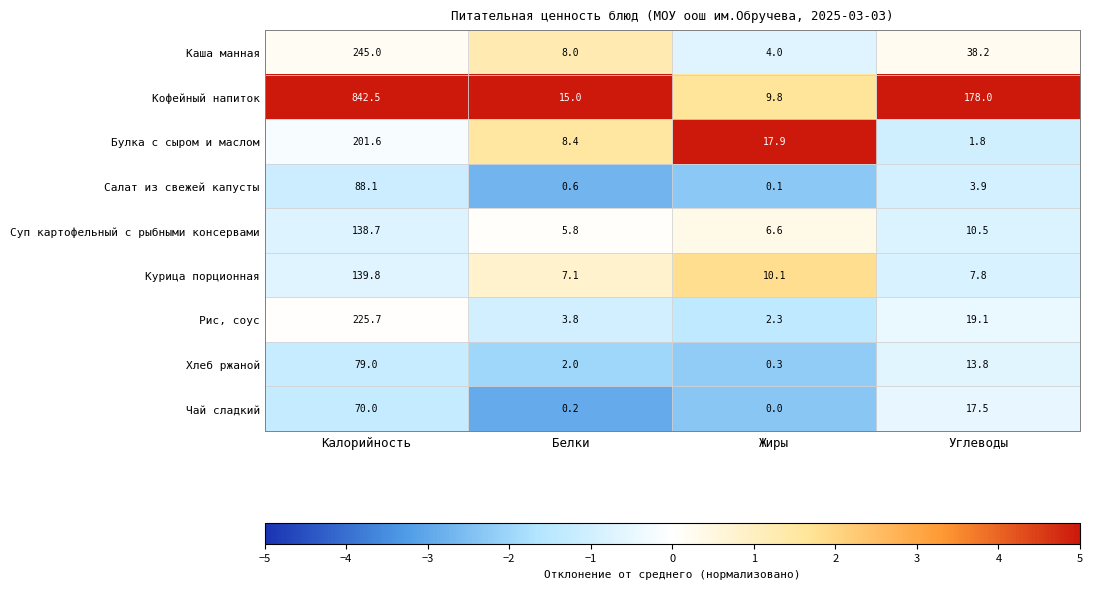

What is the average value of the Чай сладкий series?

21.9